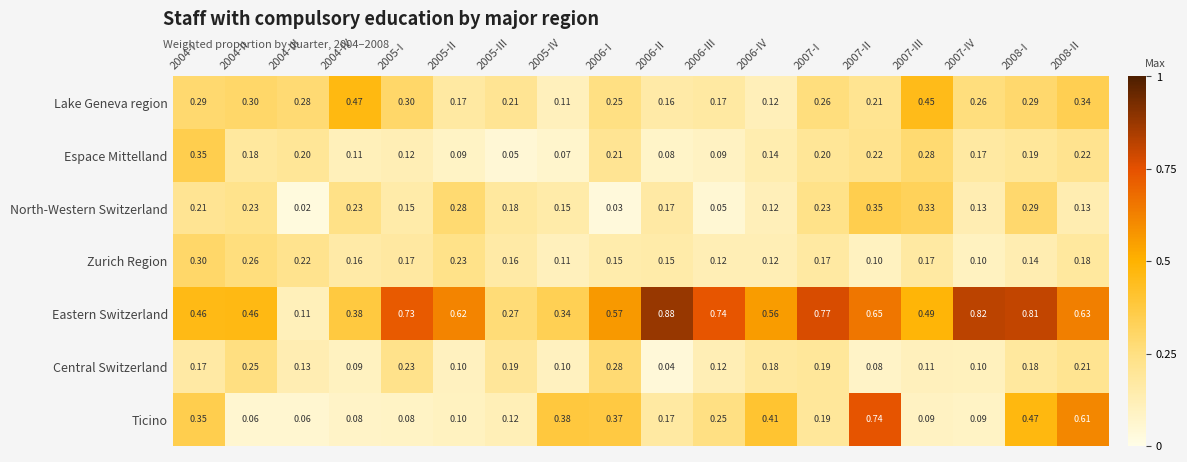

Which series has the widest spread of values?

Eastern Switzerland